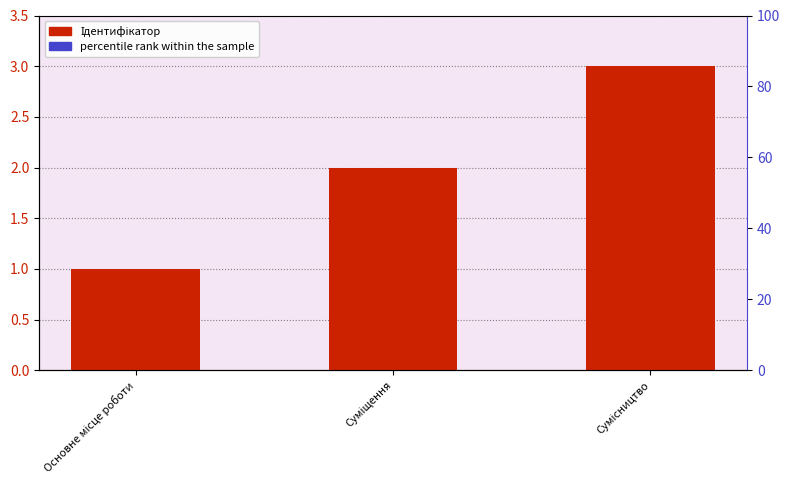

Between Суміщення and Сумісництво, which series saw the biggest shift?

Ідентифікатор